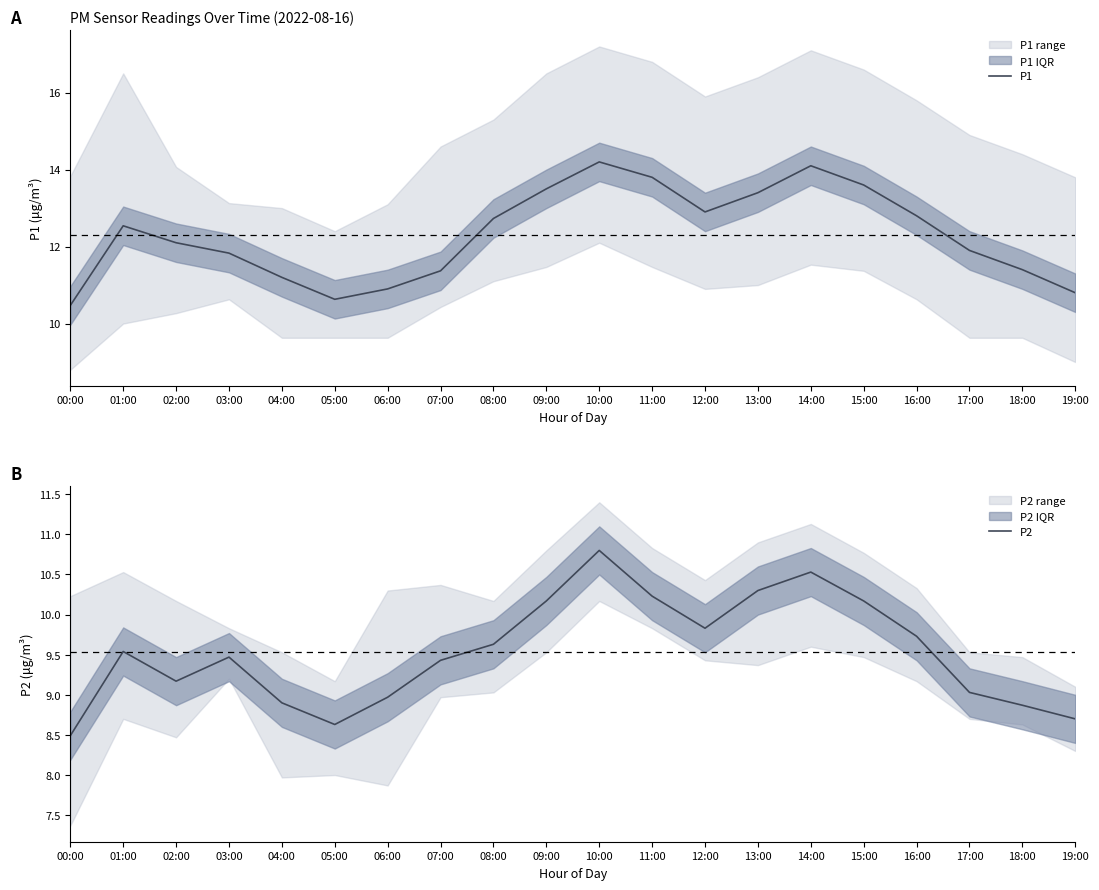

At which label does P1 first exceed 12?

01:00